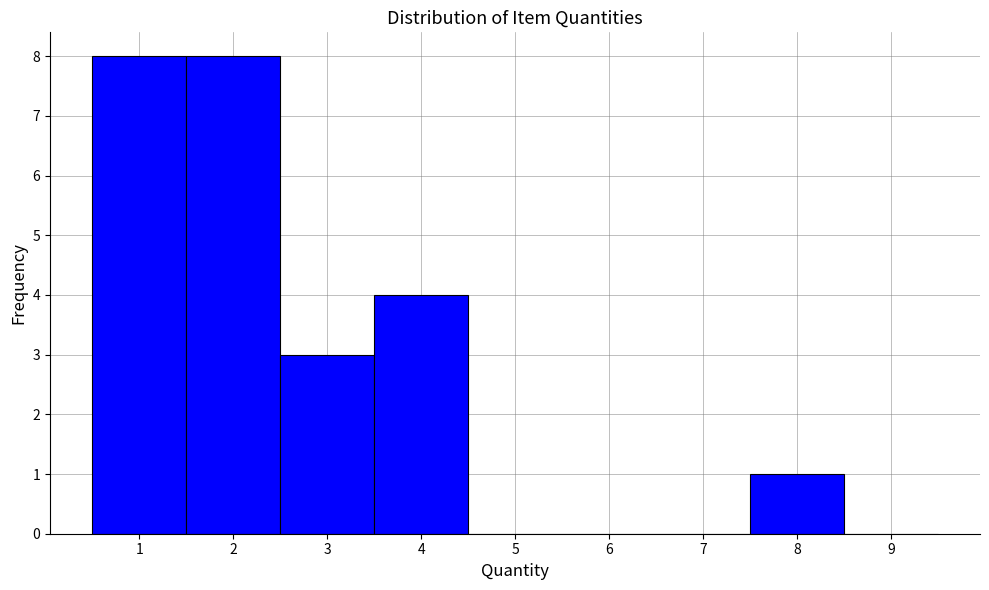

What is the height of the bar covering 7.5 to 8.5 on the x-axis? The values are not printed on the chart, so give them approximately, as read against the axis.

1